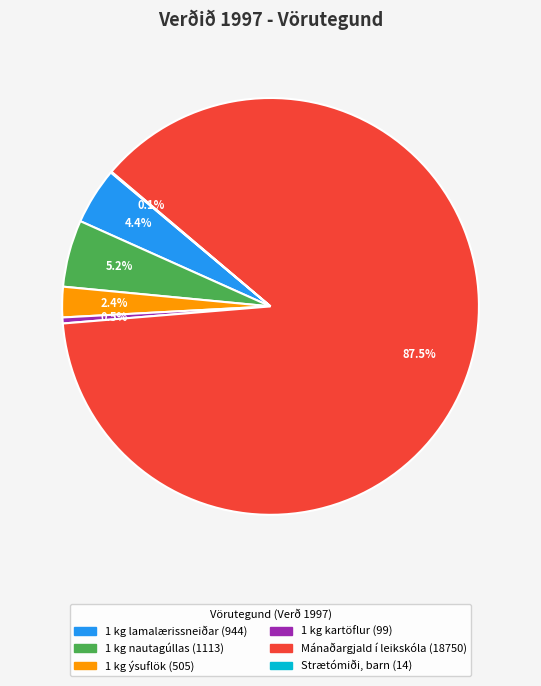

What portion of the pie excludes 1 kg kartöflur?

99.5%